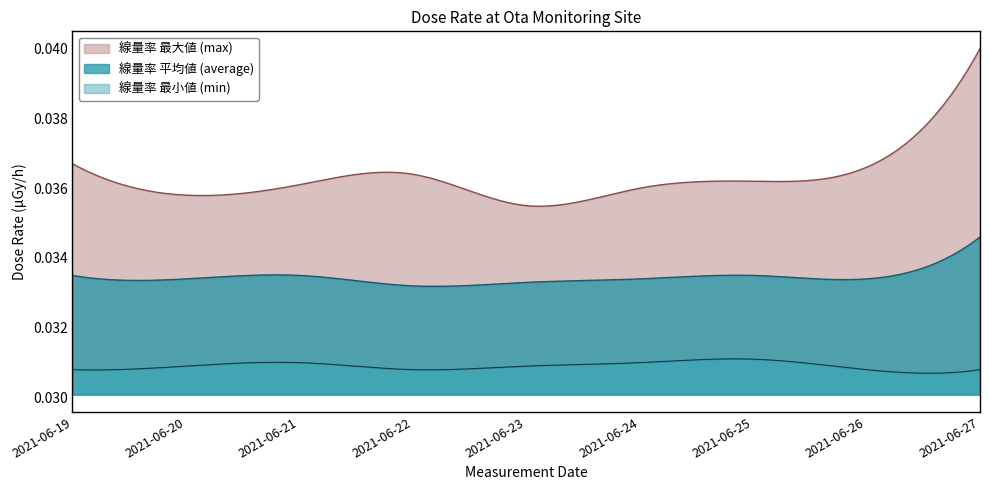

List the labels in order of max value, smallest first.

2021-06-23, 2021-06-20, 2021-06-24, 2021-06-21, 2021-06-25, 2021-06-22, 2021-06-26, 2021-06-19, 2021-06-27